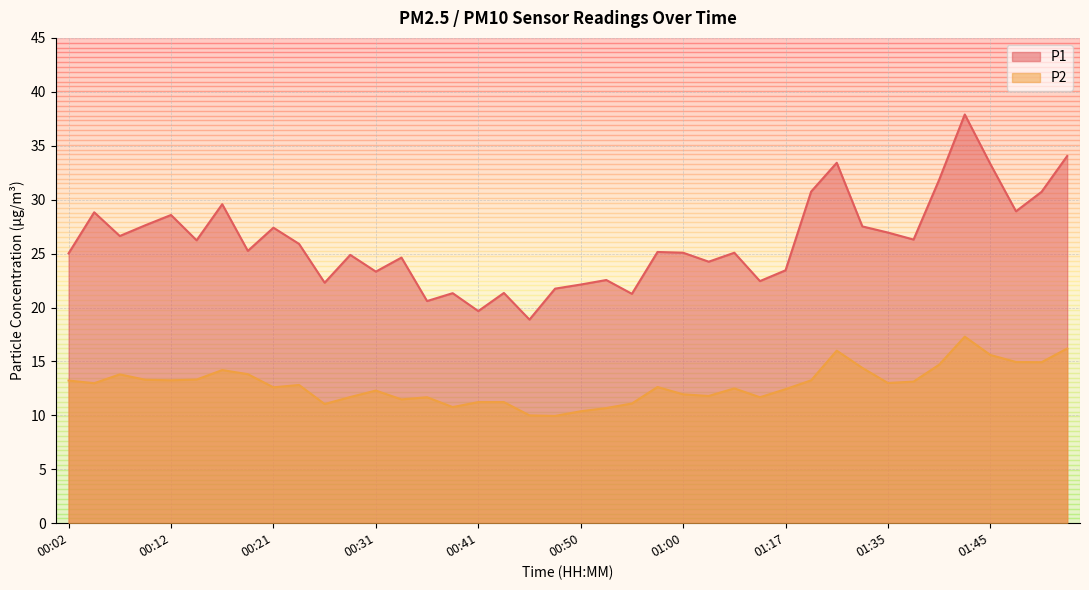

Where is P2 nearest to the value 13?

01:35